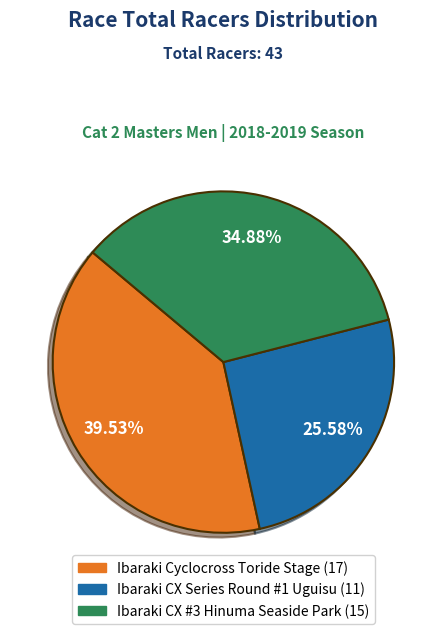

To the nearest percent, what is the difference between the largest and smallest slice percentages?

14%